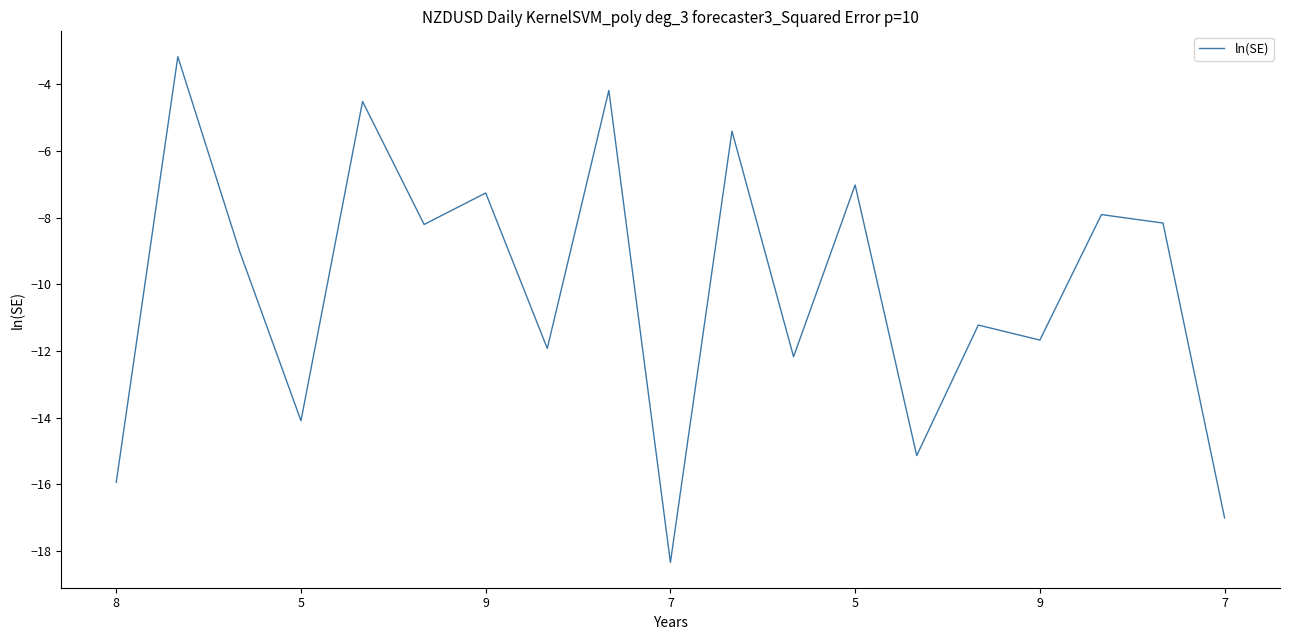

Reading left to right, extract all data points from this chart.

-15.9	-3.2	-9.0	-14.1	-4.5	-8.2	-7.3	-11.9	-4.2	-18.3	-5.4	-12.2	-7.0	-15.1	-11.2	-11.7	-7.9	-8.2	-17.0